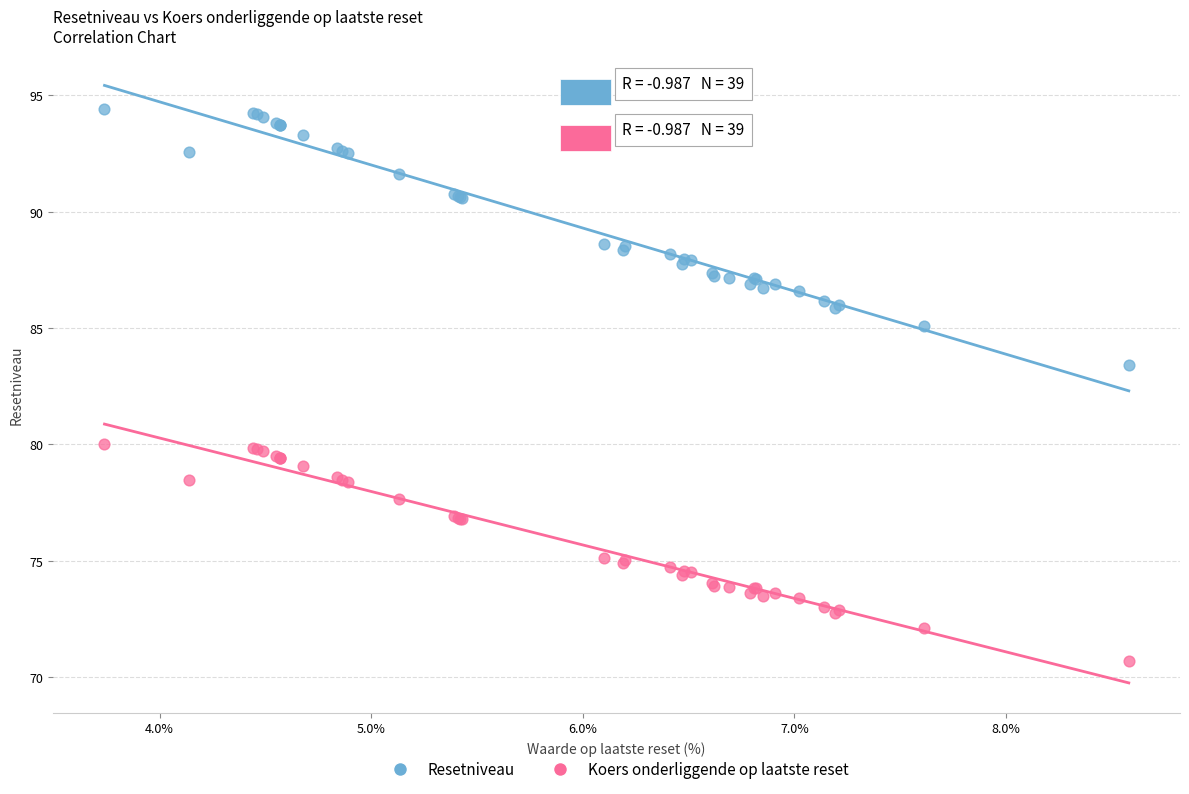

Across all series, what Y value is closest to 82?

83.4